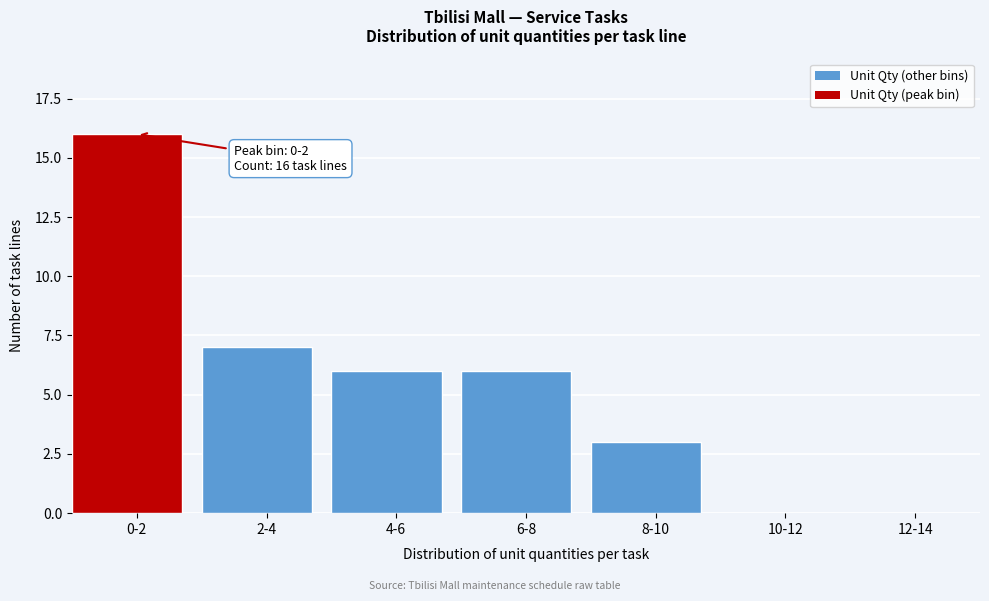

Reading right to left, what are all the values shown in this chart?

12-14=0	10-12=0	8-10=3	6-8=6	4-6=6	2-4=7	0-2=16